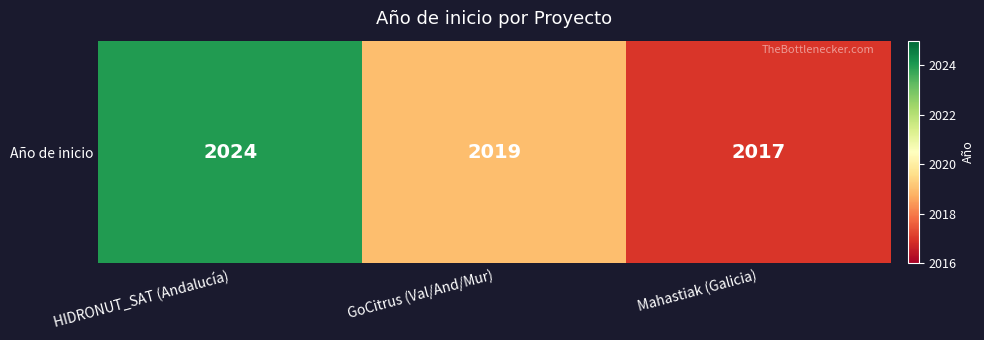

The value at GoCitrus (Val/And/Mur) is 2019. True or false?

True